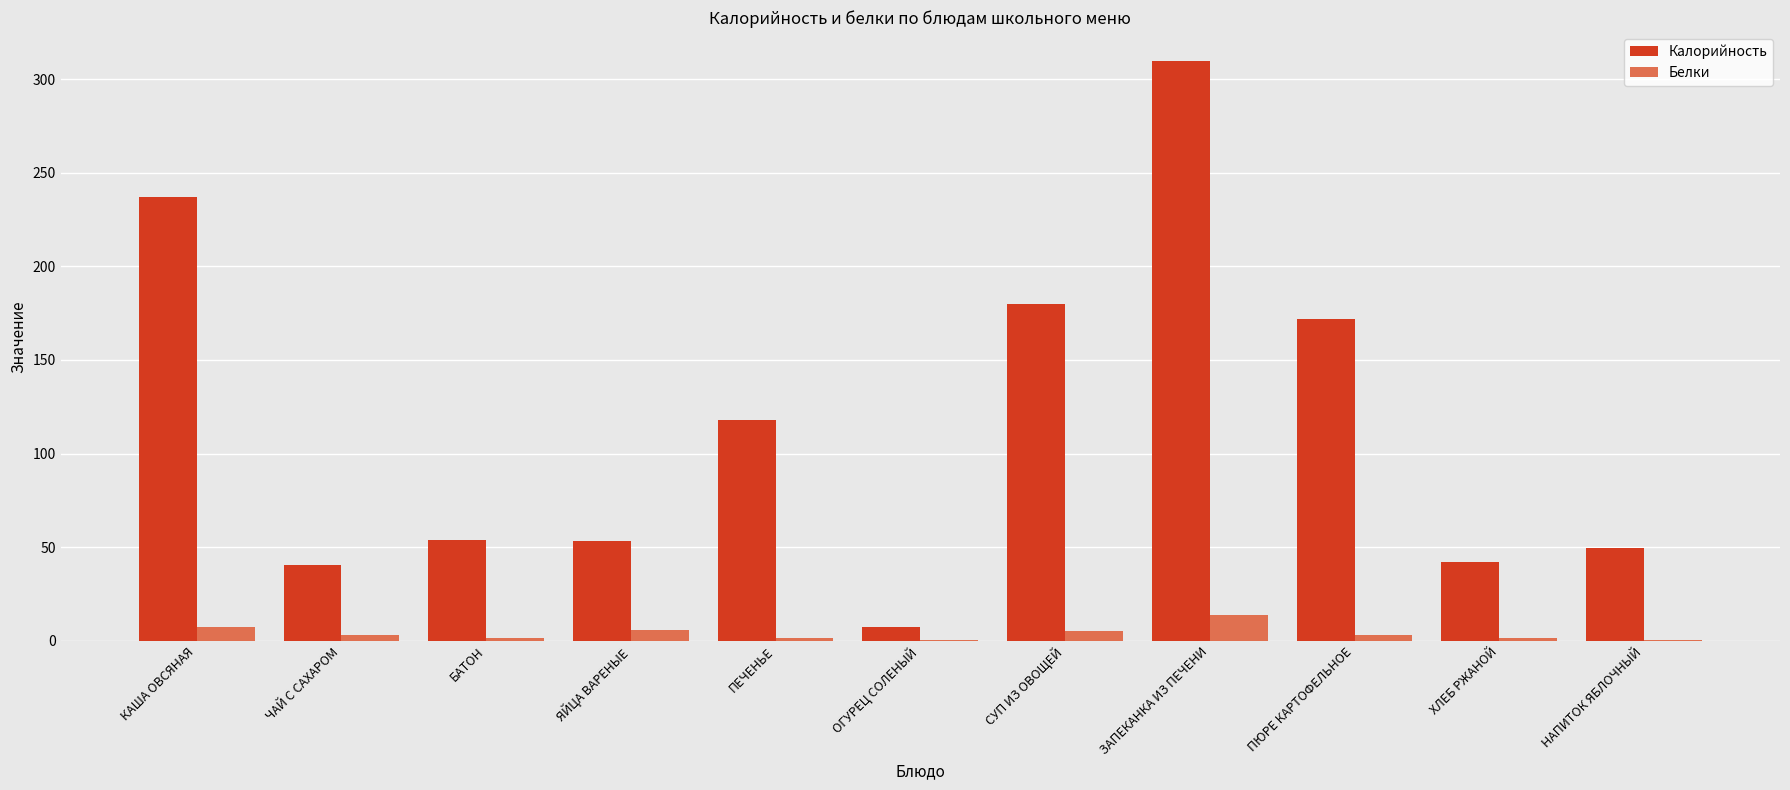

What is the sum of all Белки values?

42.6